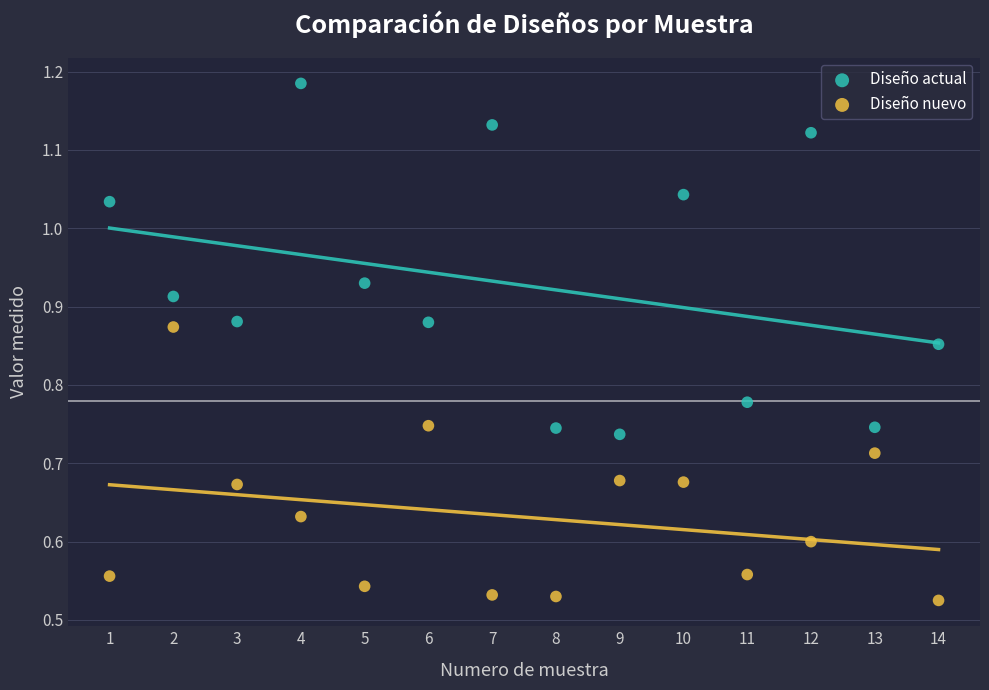

What are all the series names shown in the legend?

Diseño actual, Diseño nuevo